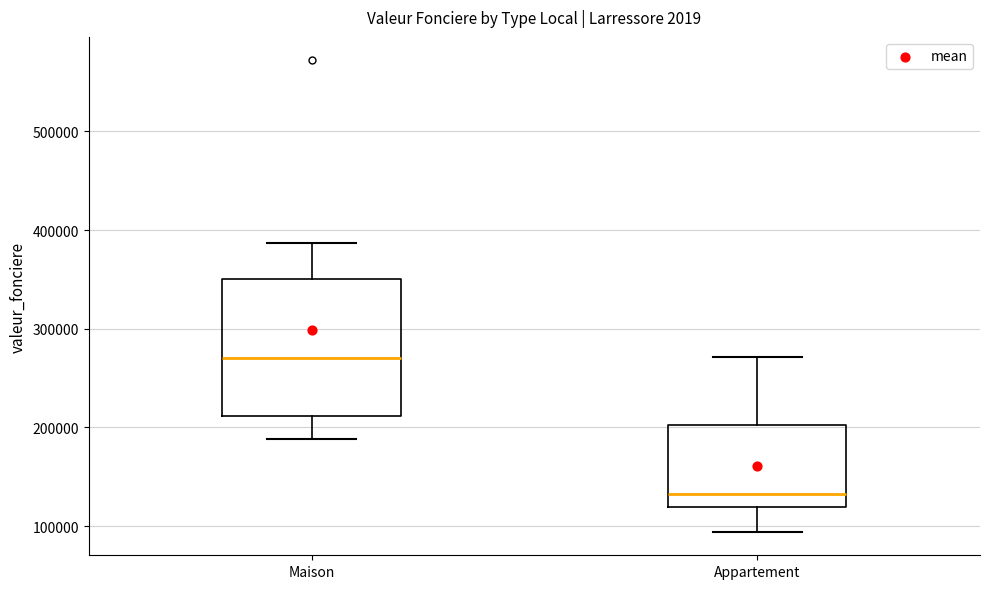

Reading left to right, transcribe this box plot: for each box, give where its median line is, the range the box spans, and where its two whiskers end, as read against the y-axis. The values are not printed on the chart, so give them approximately, as read against the axis.

Maison: median 270000, box 210000 to 350000, whiskers 190000 to 390000
Appartement: median 130000, box 120000 to 200000, whiskers 90000 to 270000